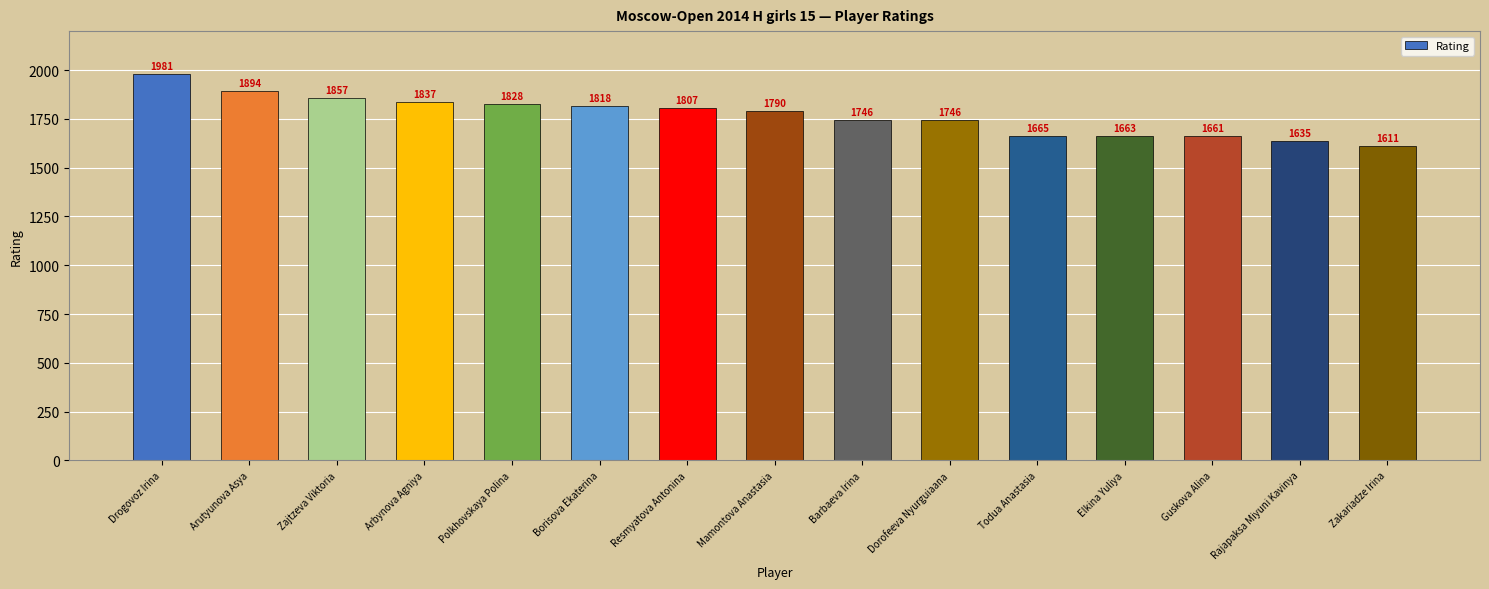

Between Barbaeva Irina and Zajtzeva Viktoria, which is larger?

Zajtzeva Viktoria